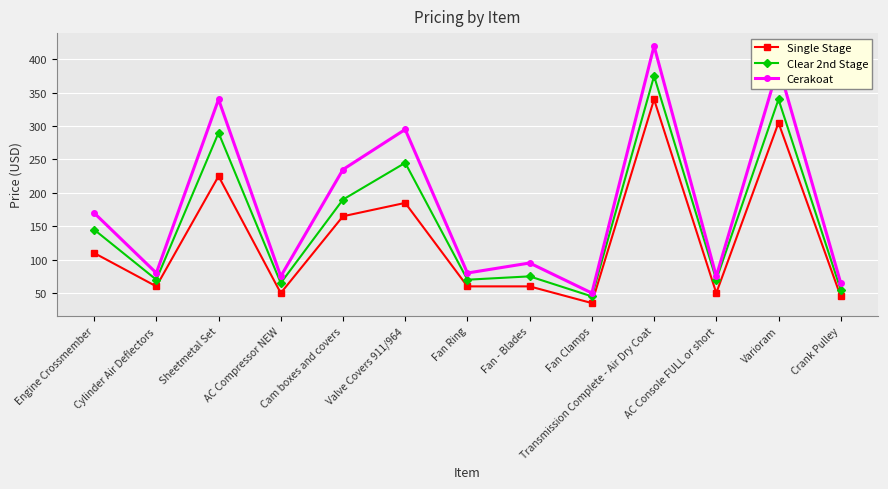

What is the difference between the highest and lowest values at Cylinder Air Deflectors?

20